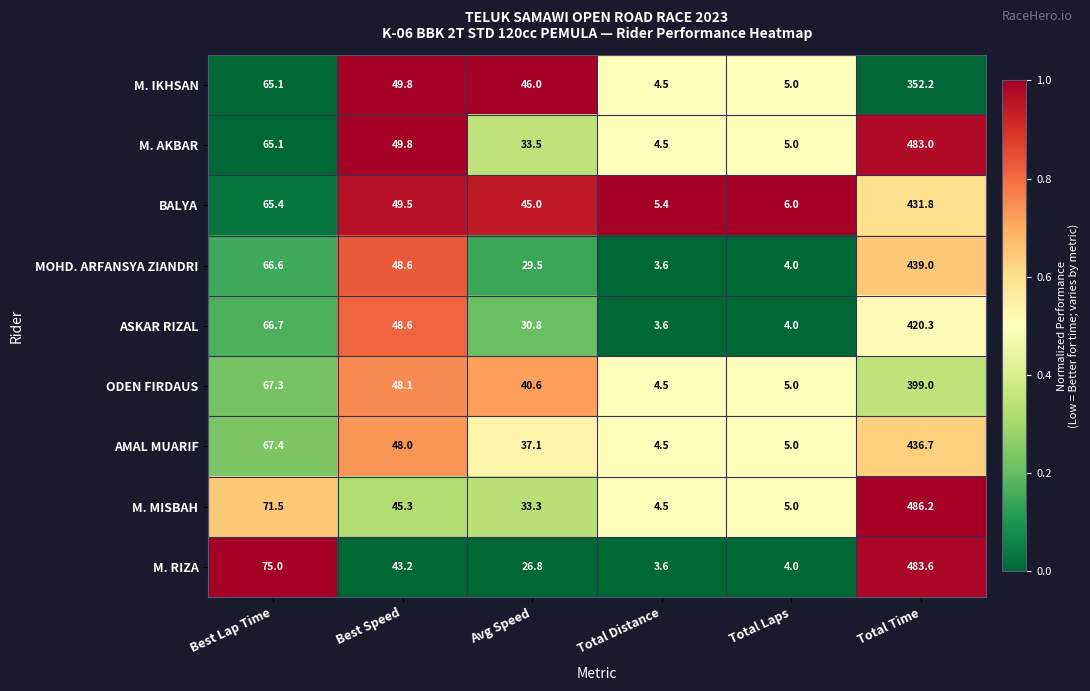

True or false: ODEN FIRDAUS has a value of 3.4 at Total Laps.

False